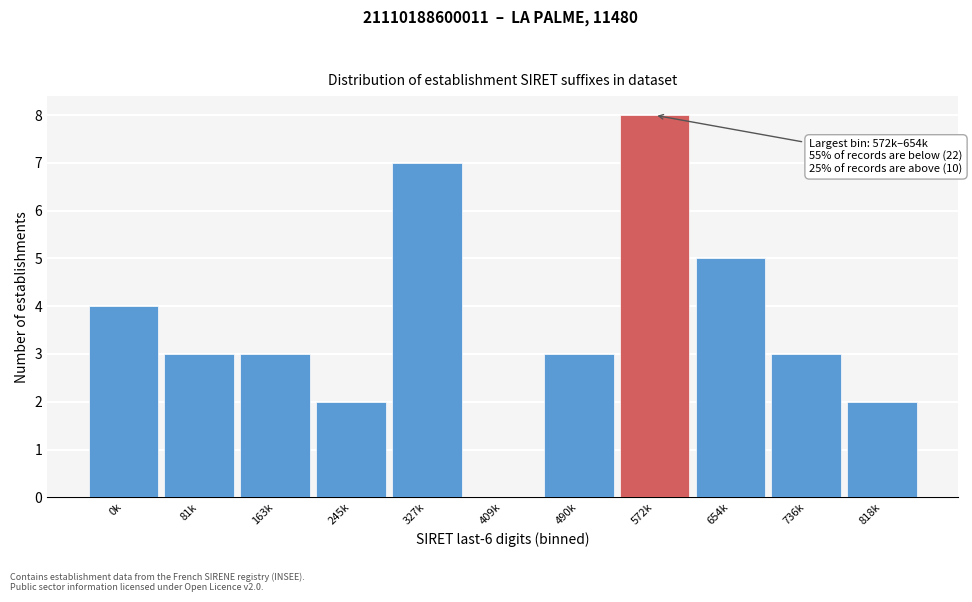

Reading left to right, extract all data points from this chart.

0k=4	81k=3	163k=3	245k=2	327k=7	409k=0	490k=3	572k=8	654k=5	736k=3	818k=2